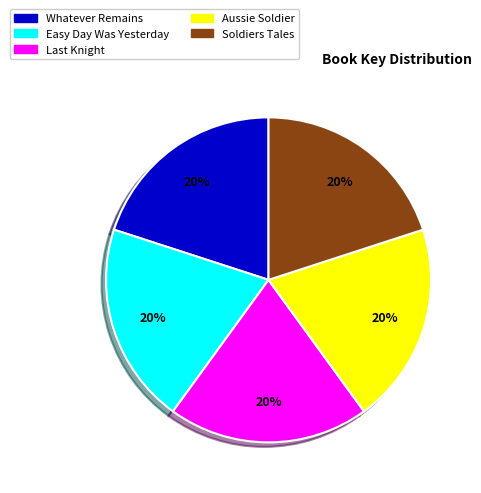

How many slices are in this pie chart?

5